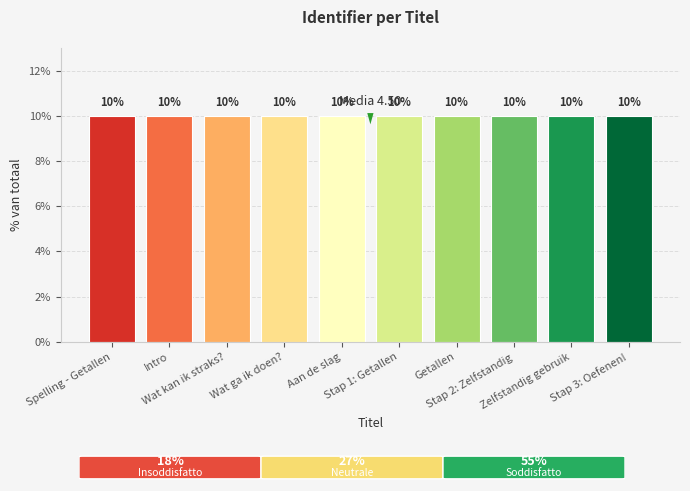

What is the average value?

10.0